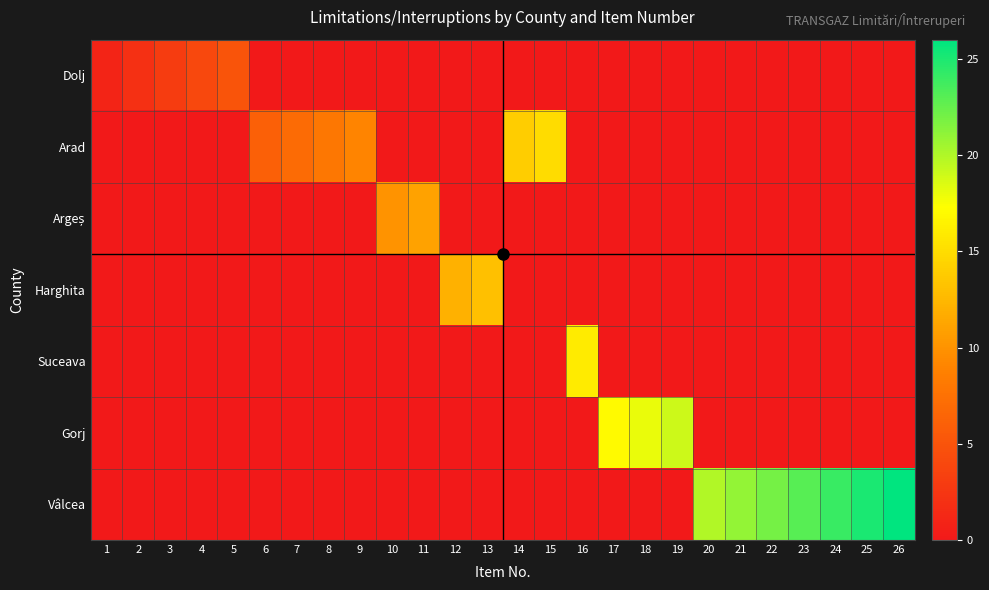

Rank the series at 20 from highest to lowest value.

Vâlcea, Dolj, Arad, Argeș, Harghita, Suceava, Gorj